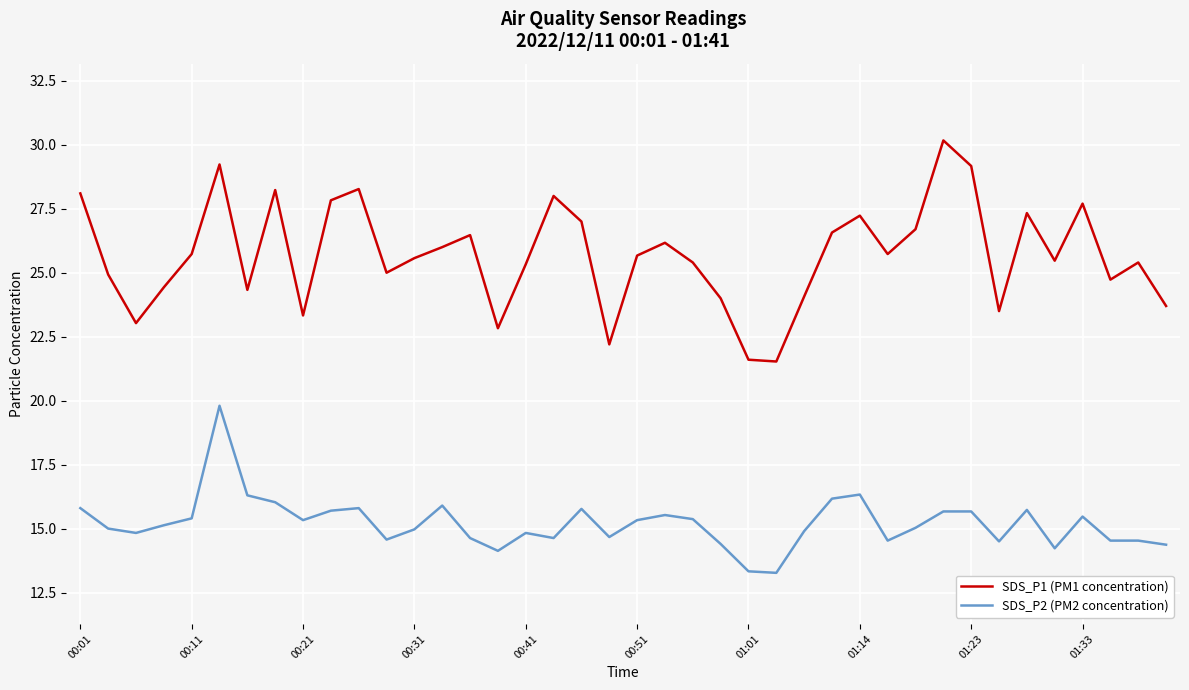

Which series has the largest total across all categories?

SDS_P1 (PM1 concentration)